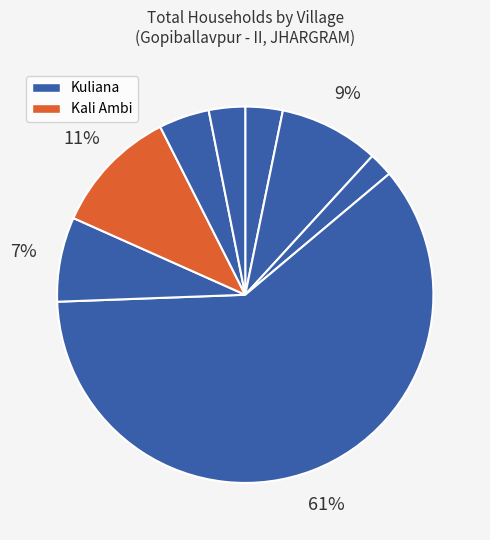

To the nearest percent, what is the difference between the largest and smallest slice percentages?

58%